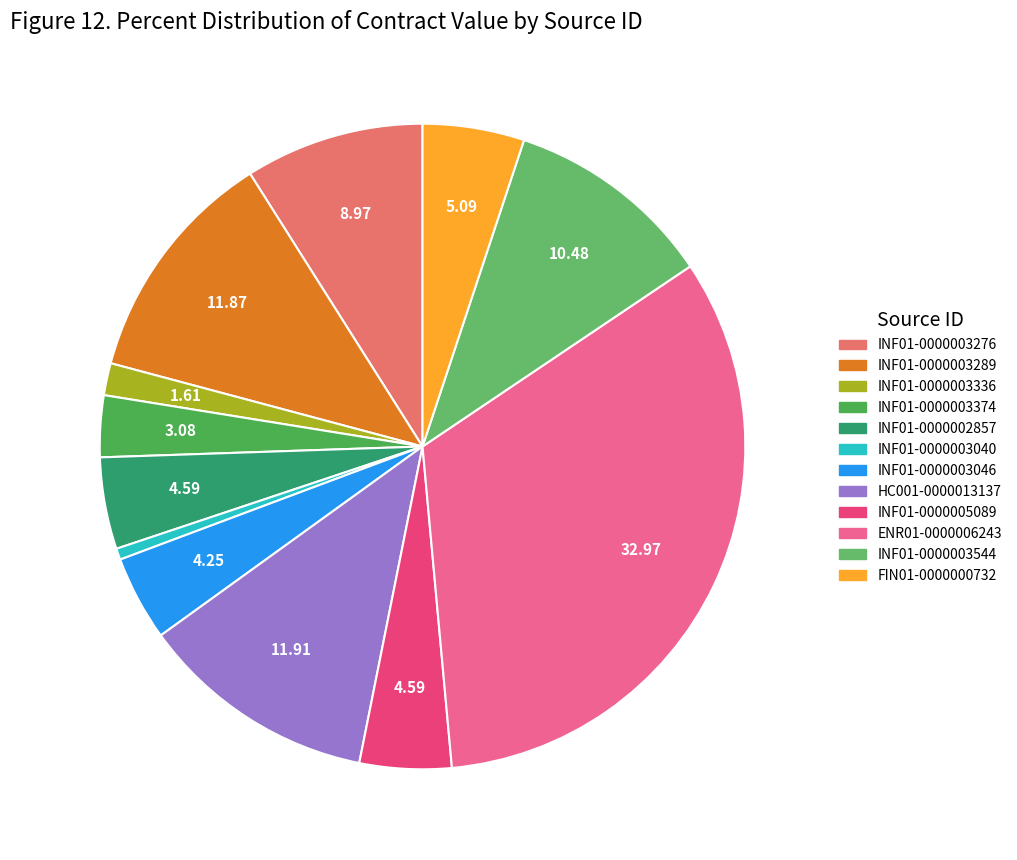

Count the number of slices in the pie.

12